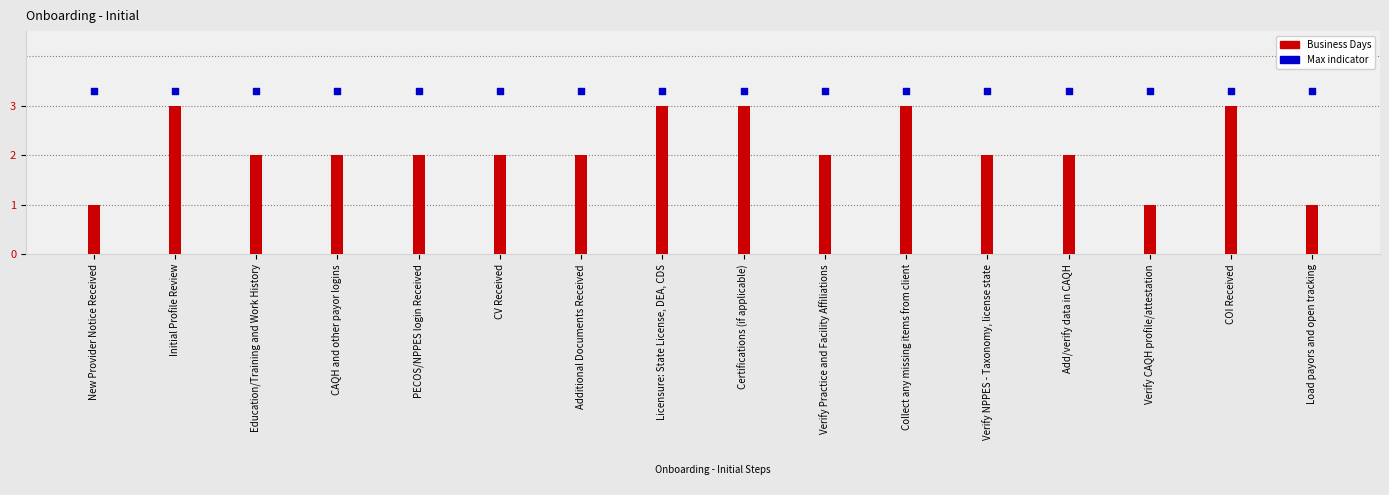

What is the total value across all series at CV Received?

5.3